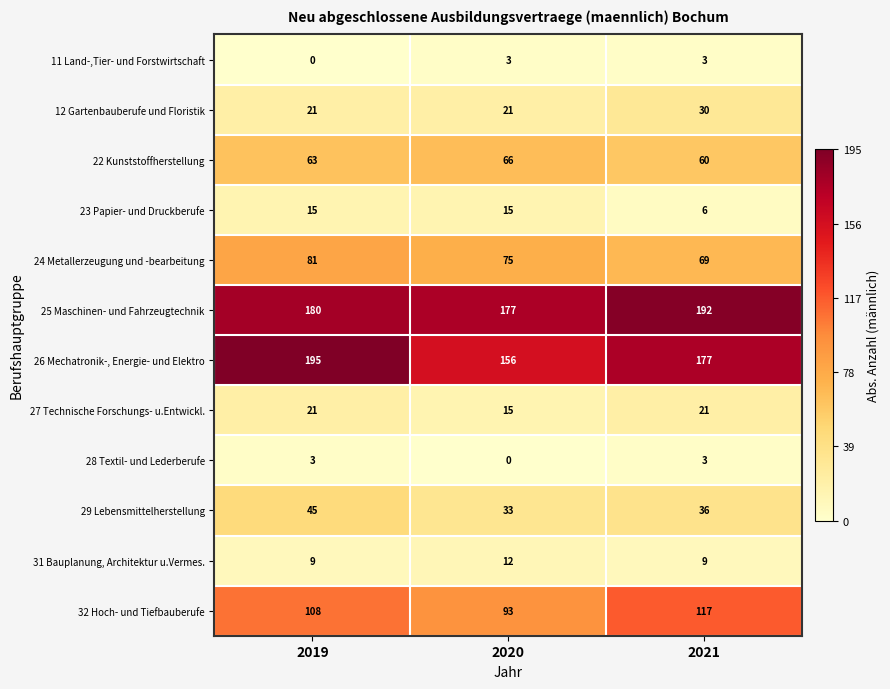

What is the difference between the highest and lowest values at 2019?

195